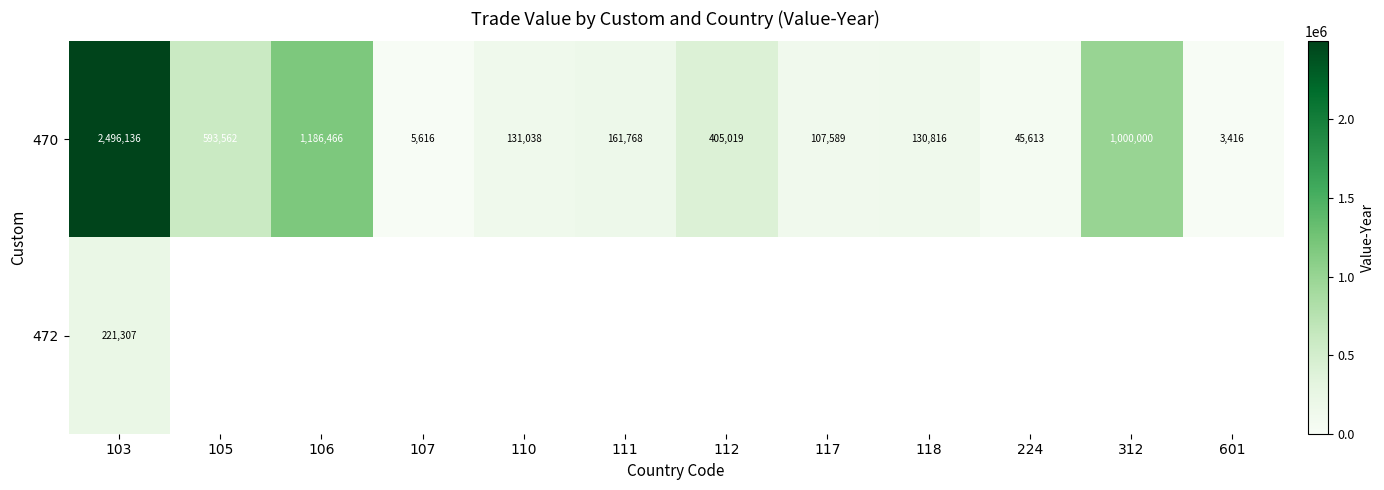

At which label is 470 closest to 1249776?

106